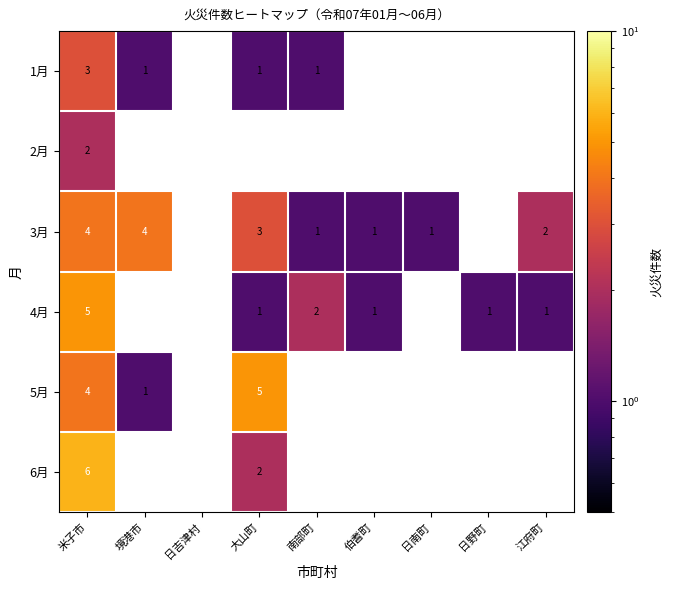

Is it true that 3月 equals 1 at 伯耆町?

True